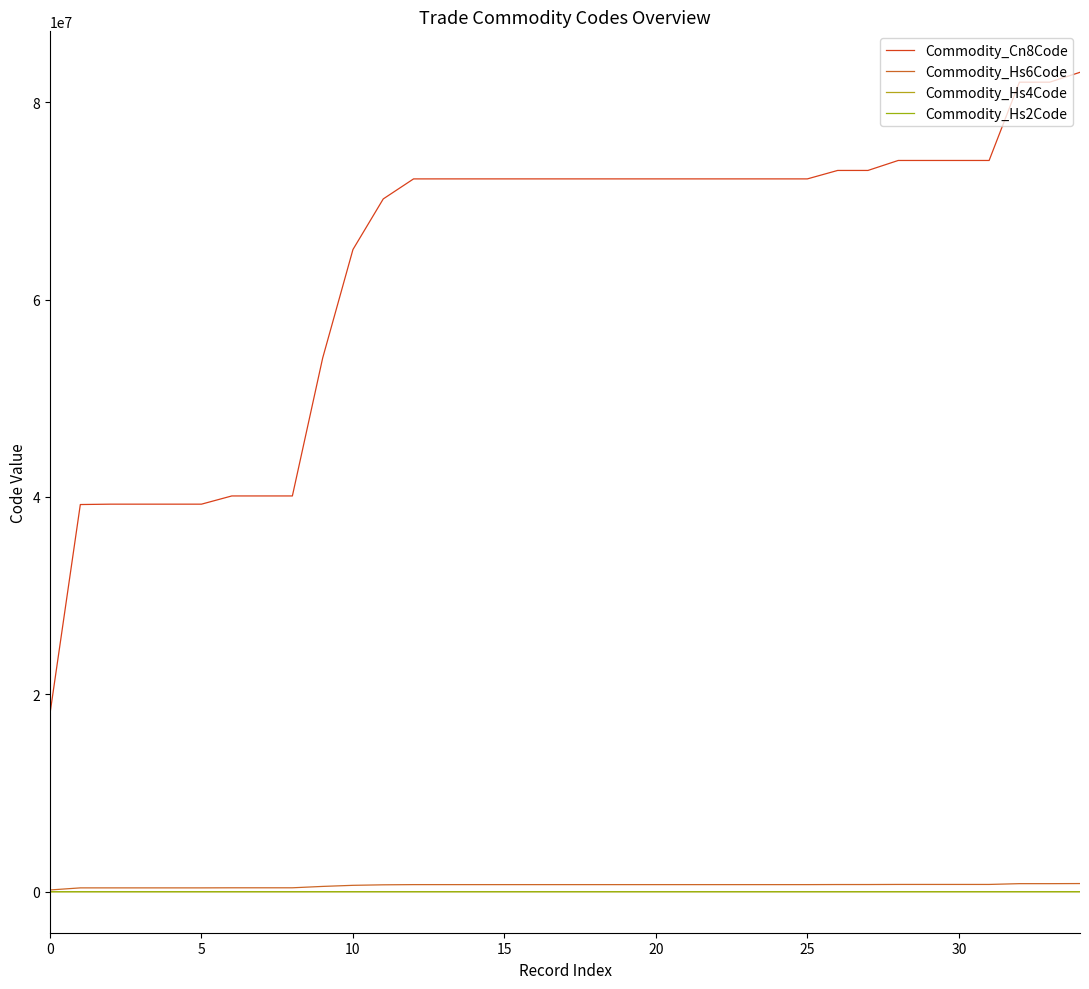

What is the label of the 11th point from the left?

10